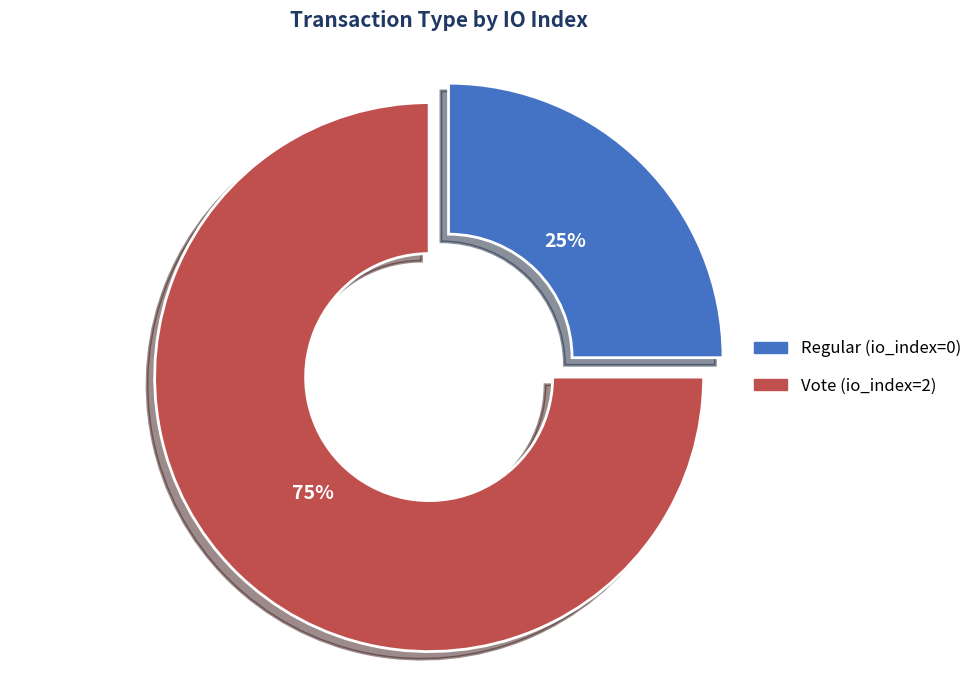

Is it true that Vote (io_index=2) is 83% of the pie?

False